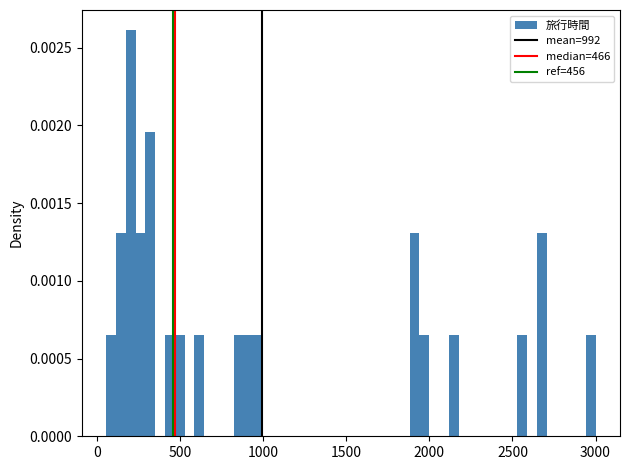

Read against the x-axis, roughly where is the centre of the tallest bar?

200